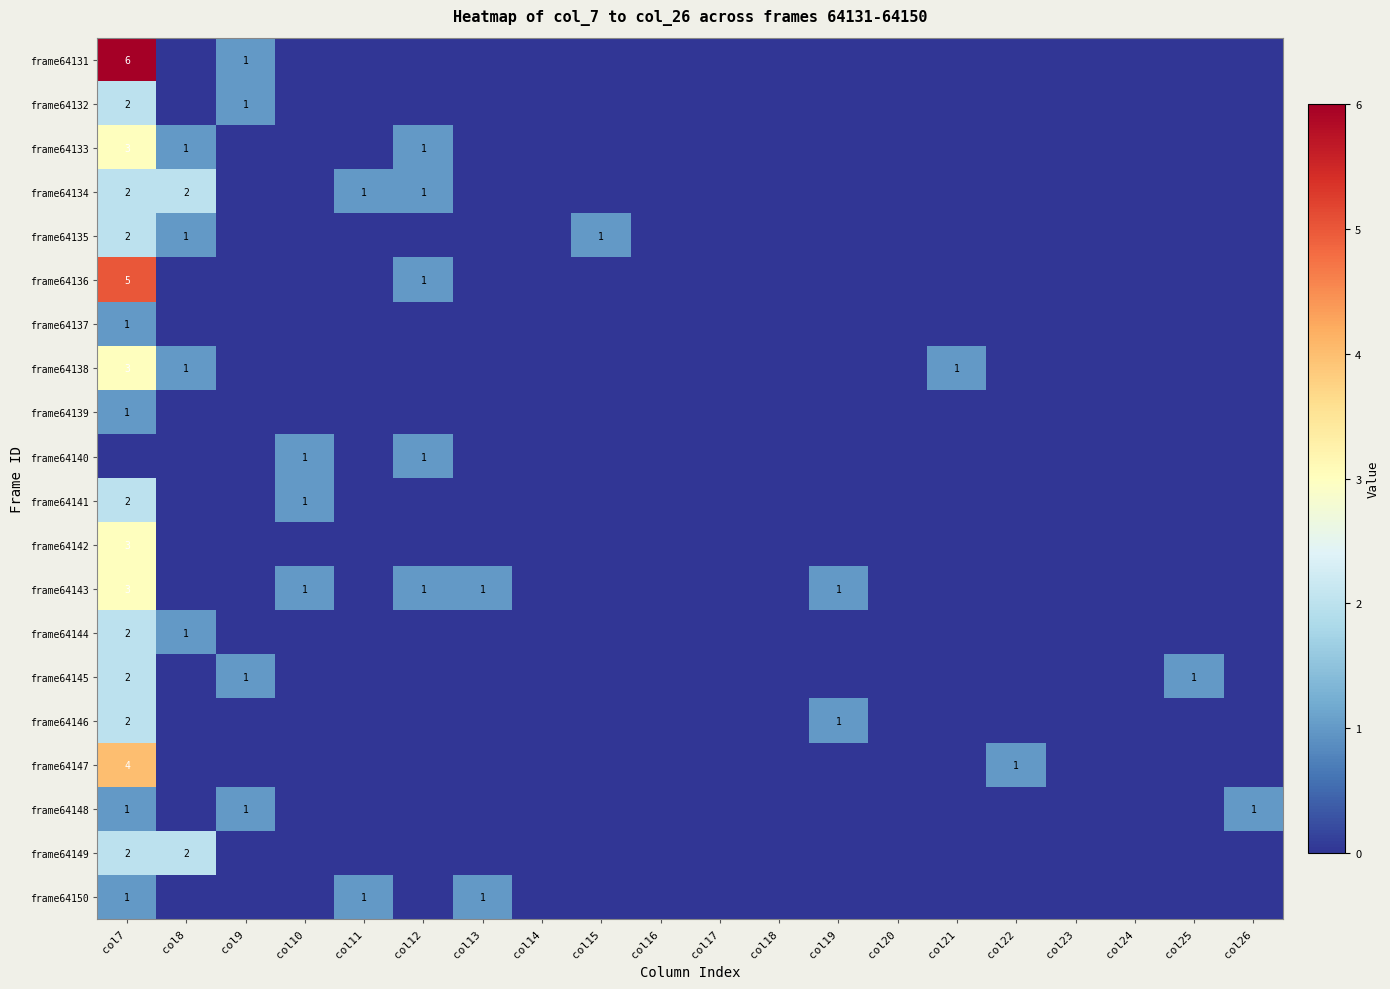

Is it true that frame64136 equals 5 at col7?

True